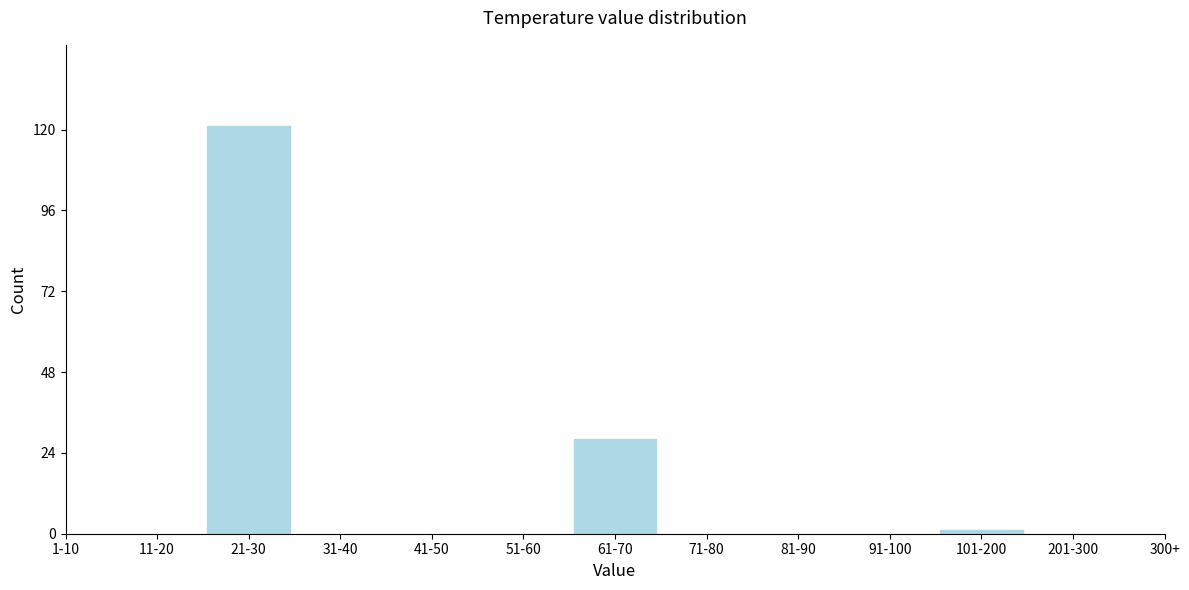

Reading left to right, what are all the values shown in this chart?

121	28	1